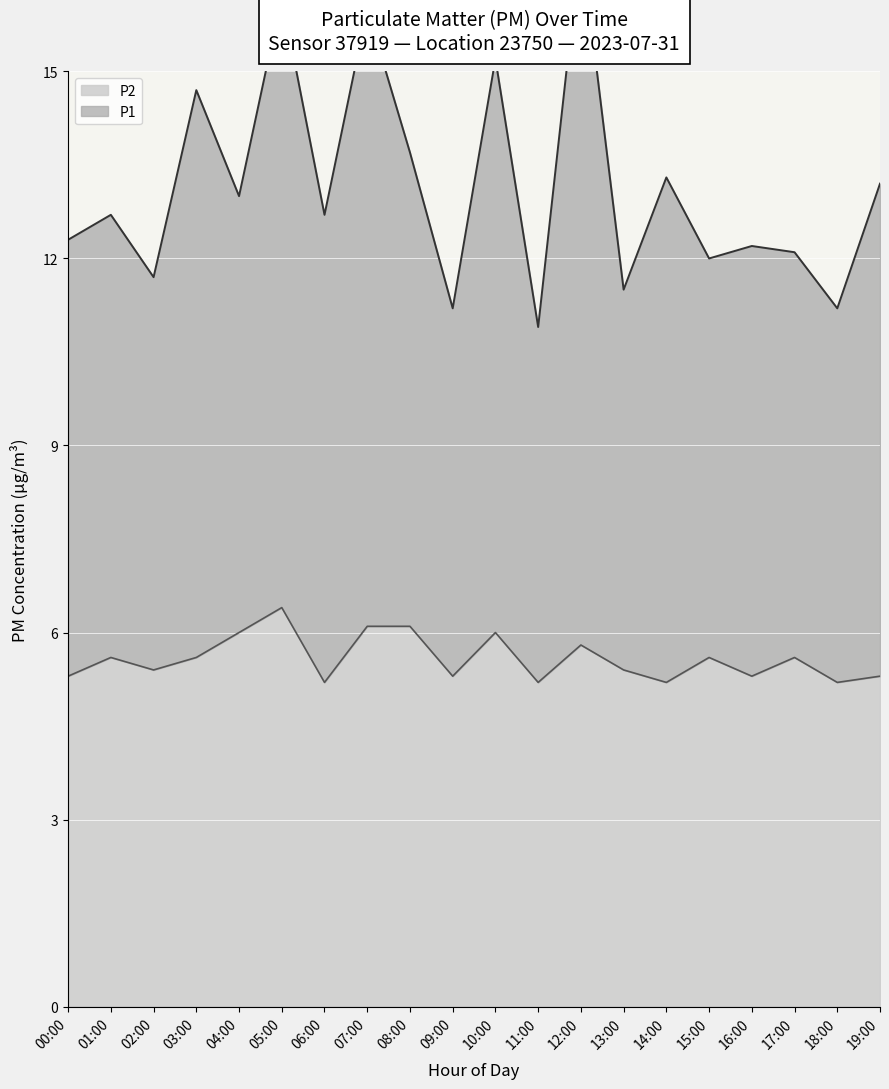

The P2 series shows 5.6 at 15:00. True or false?

True